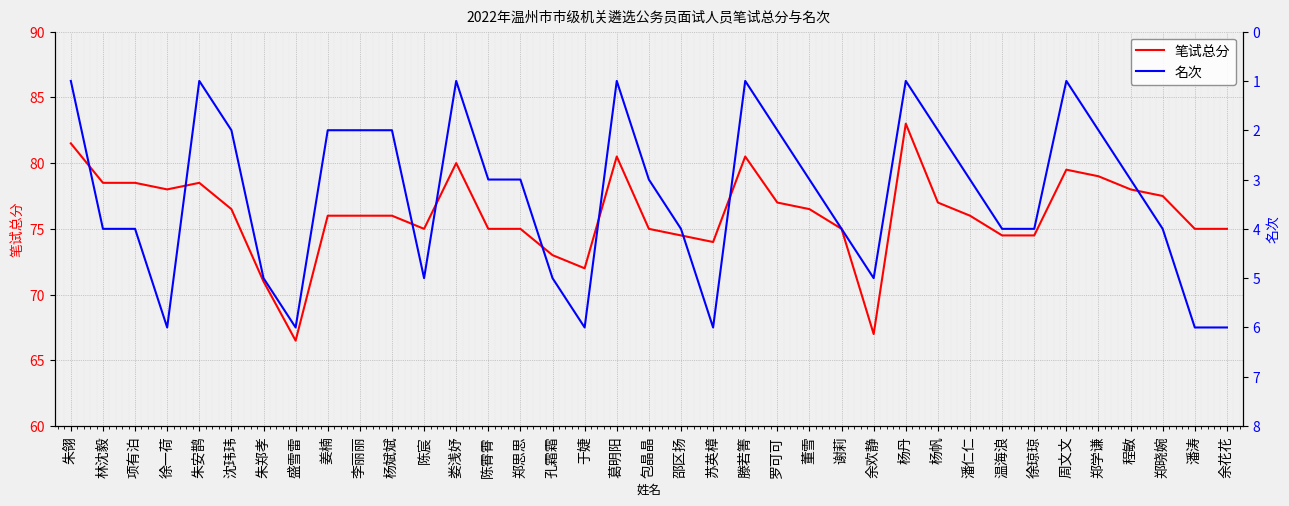

Which category has the highest value in the 笔试总分 series?

杨丹